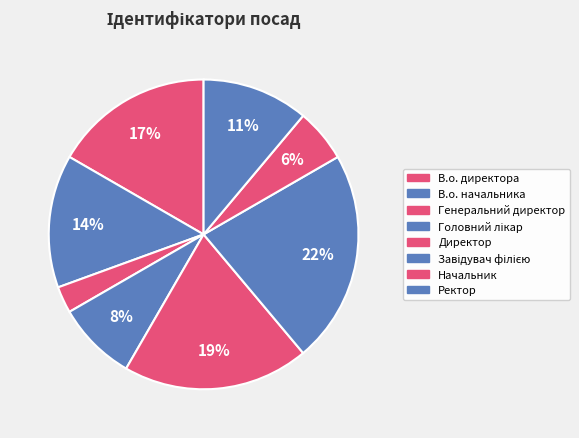

Approximately how many times larger is the value at Генеральний директор compared to В.о. директора?

0.2